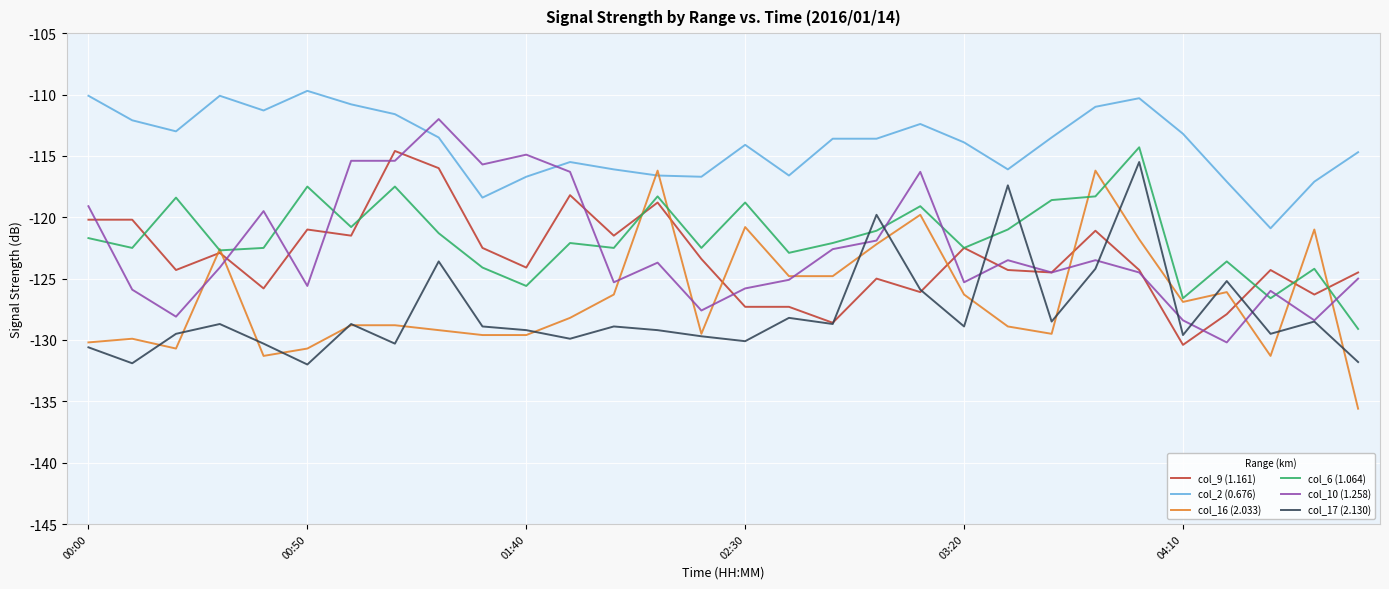

What is the maximum value for col_6 (1.064)?

-114.3